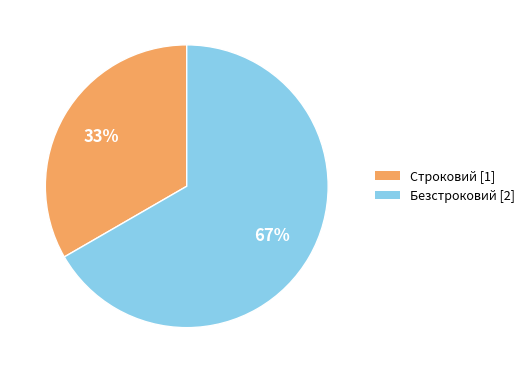

How many slices are in this pie chart?

2